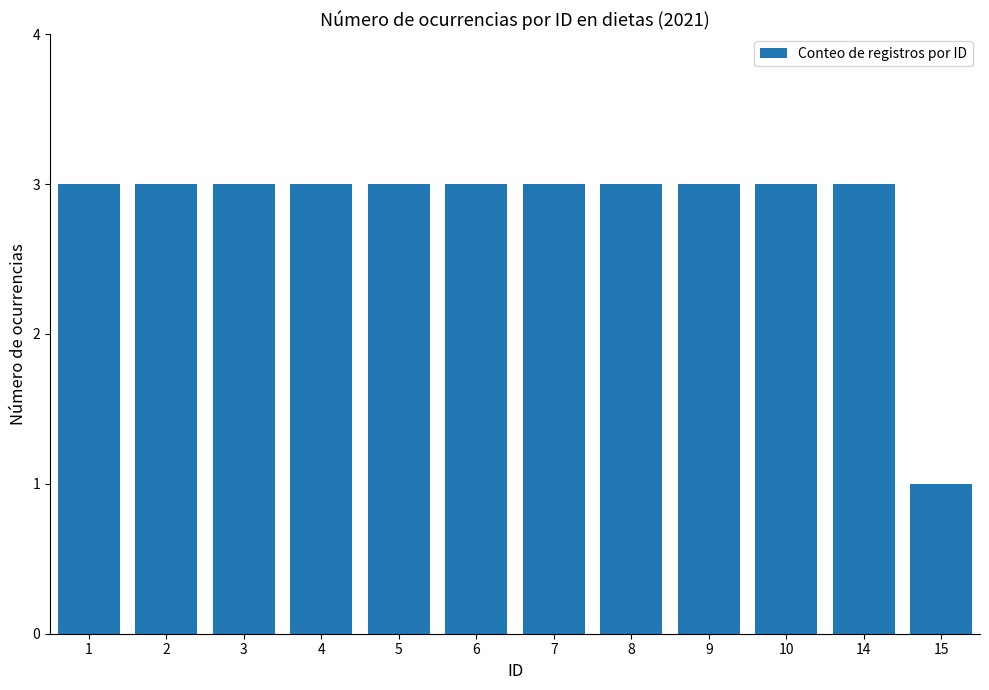

What is the greatest value displayed?

3